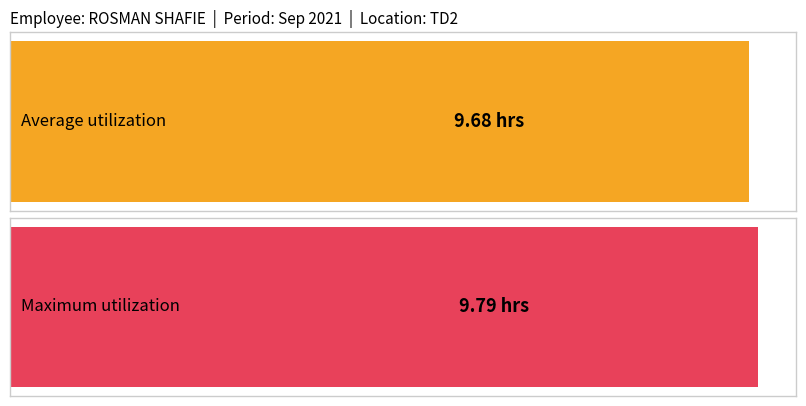

What is the maximum value shown in the chart?

9.8